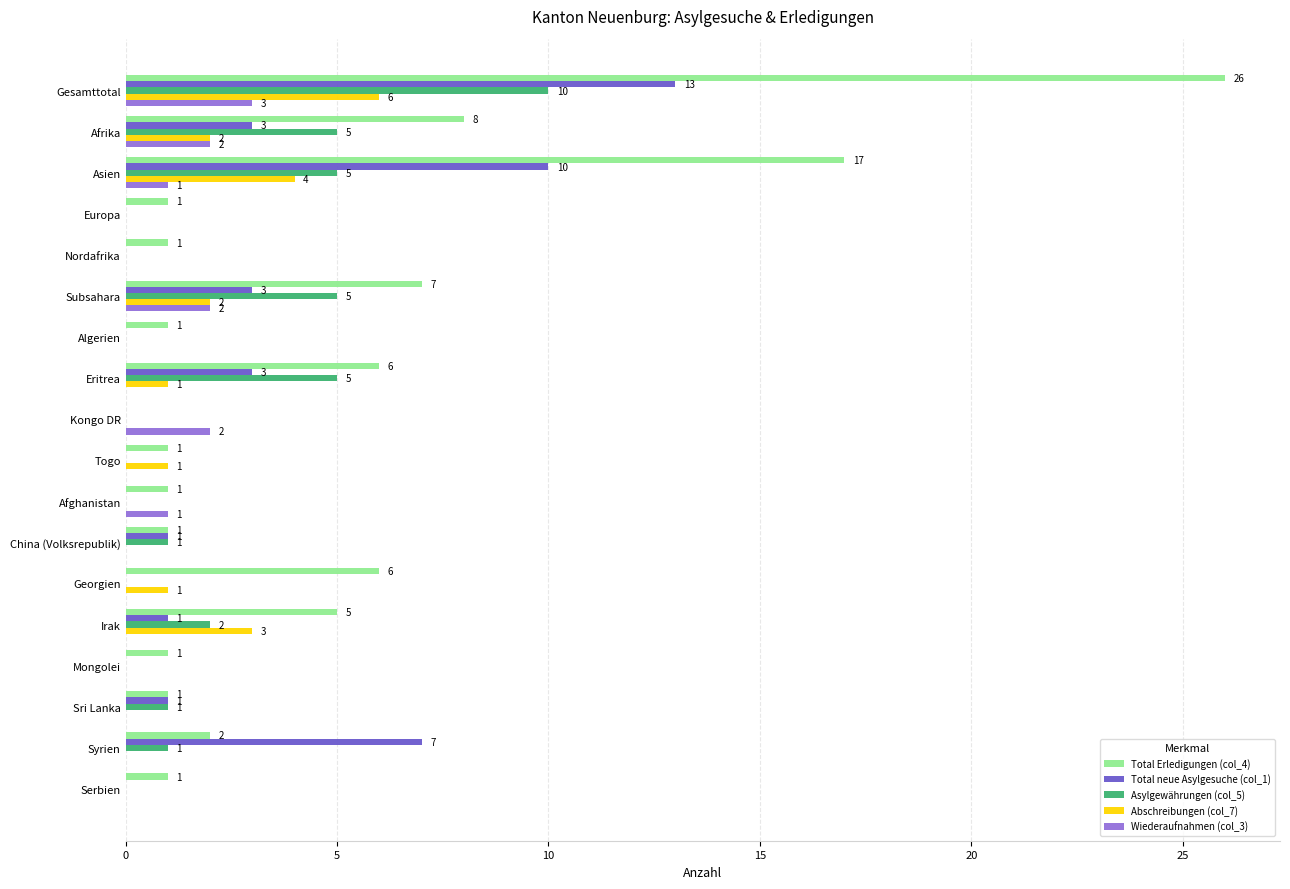

The Total neue Asylgesuche (col_1) series shows -9 at Nordafrika. True or false?

False